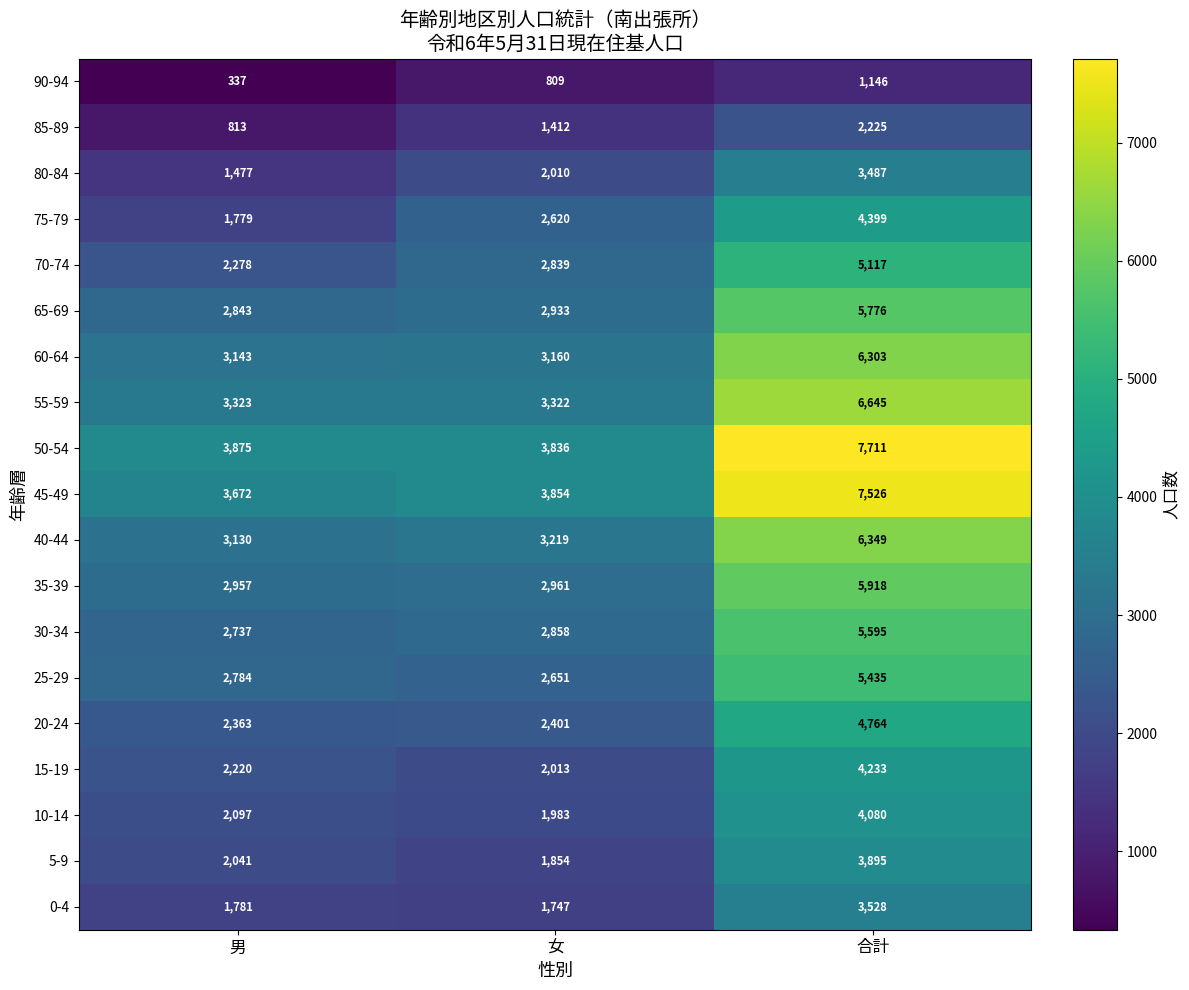

True or false: 60-64 has a value of 4354 at 男.

False